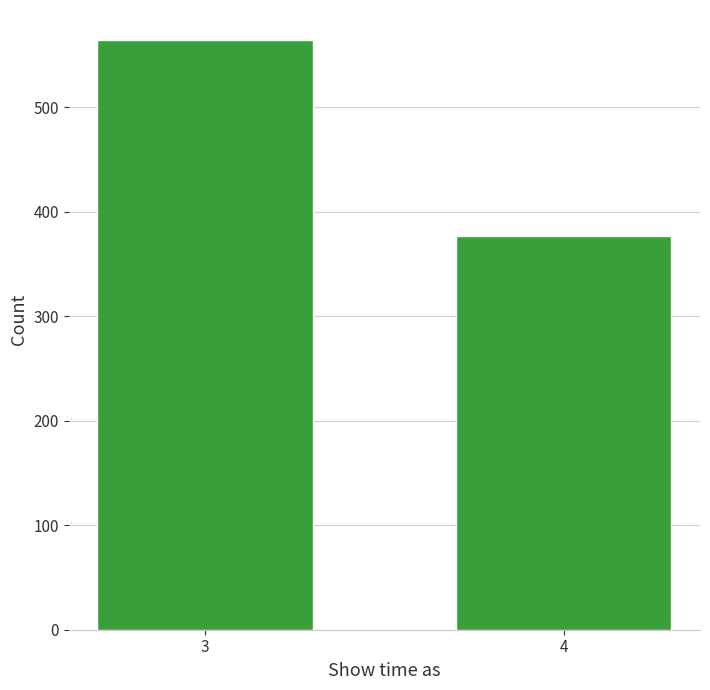

Reading left to right, list all the values displayed in this chart.

3=565	4=377